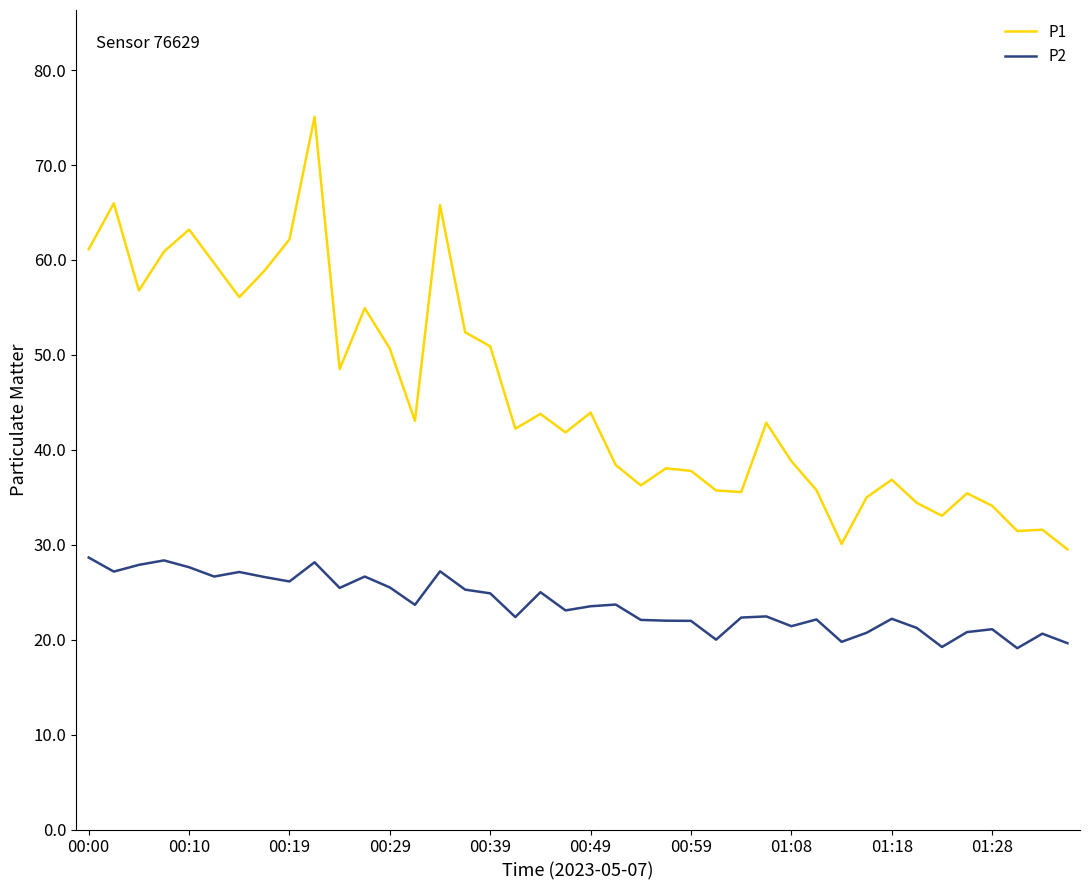

True or false: P1 and P2 cross at least once.

False